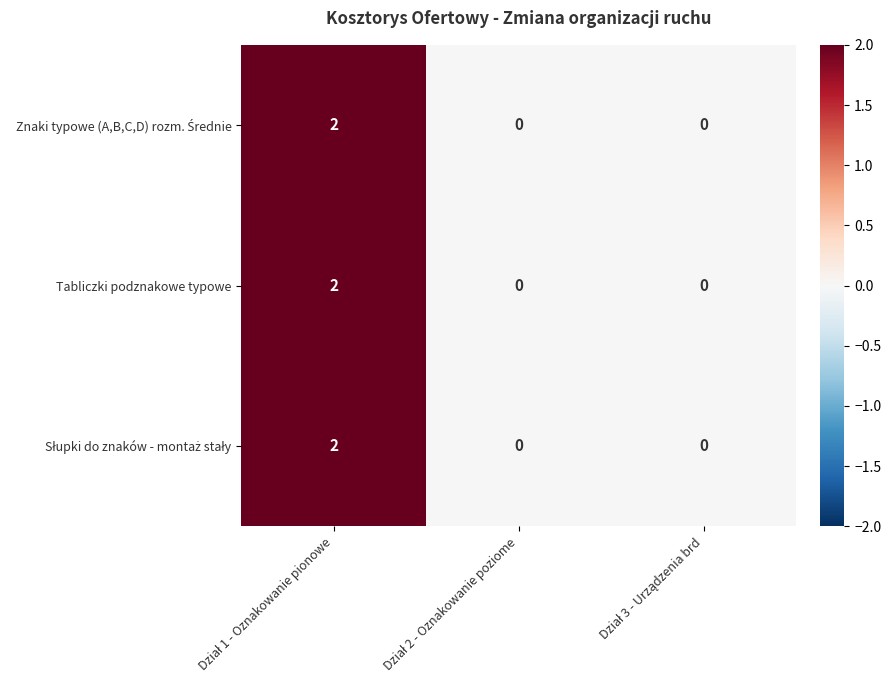

Count the Tabliczki podznakowe typowe values in the range 0 to 2.

3